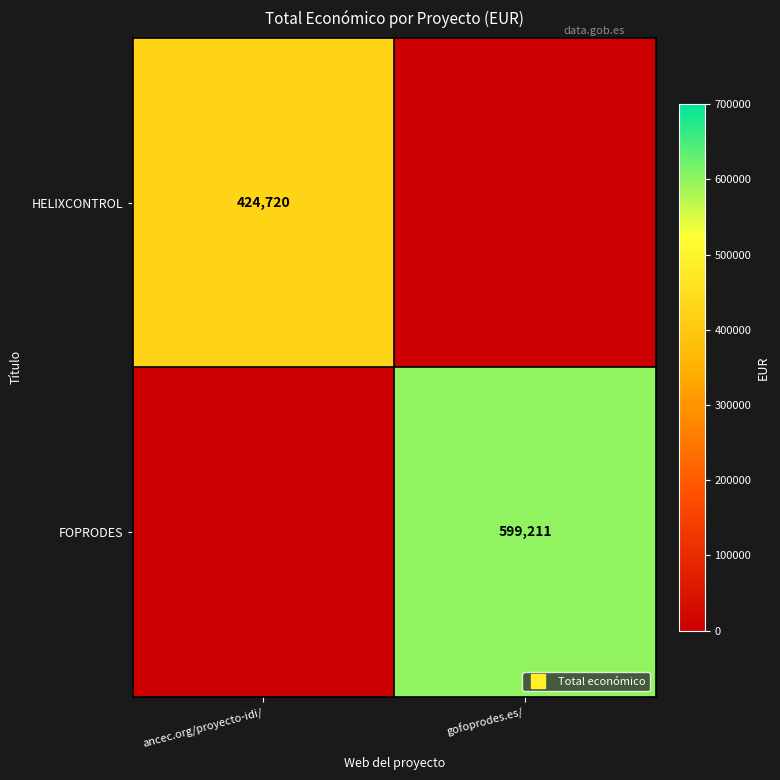

What is the sum of the FOPRODES values at gofoprodes.es/ and ancec.org/proyecto-idi/?

599211